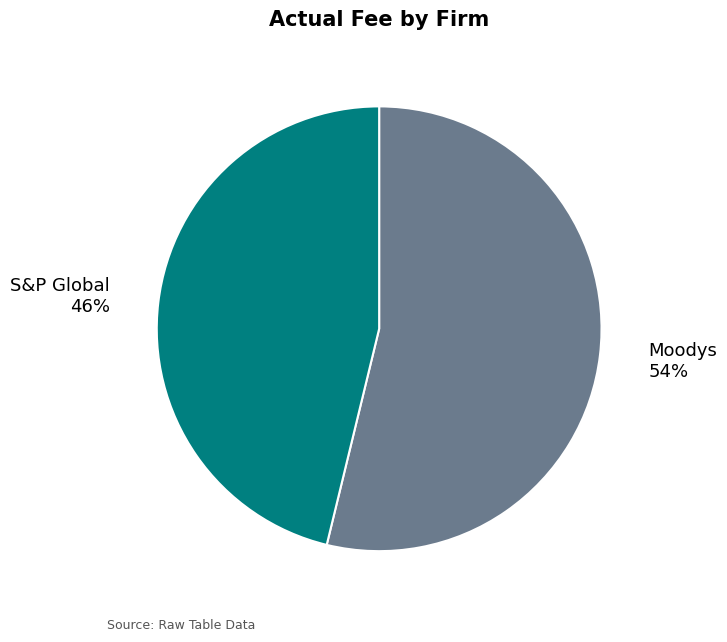

True or false: Moodys accounts for 54% of the total.

True